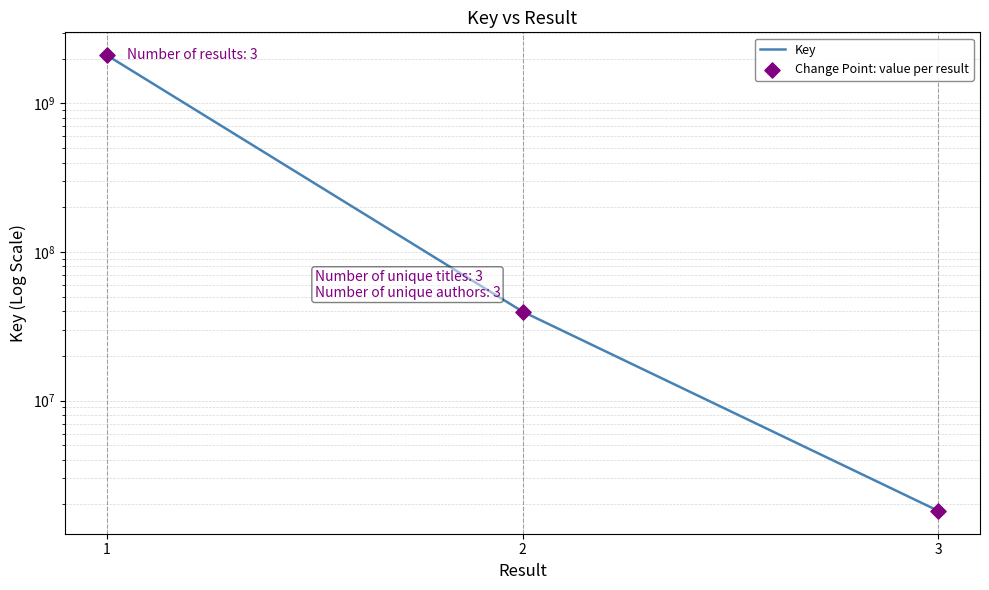

At how many categories does at least one series exceed 692172618?

1